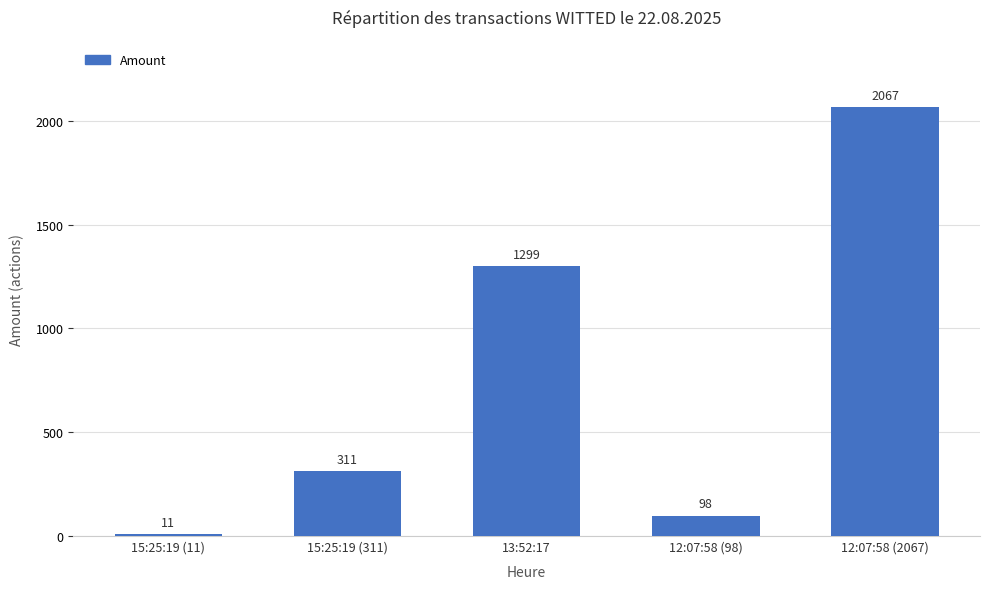

Which has a higher value, 12:07:58 (2067) or 15:25:19 (11)?

12:07:58 (2067)